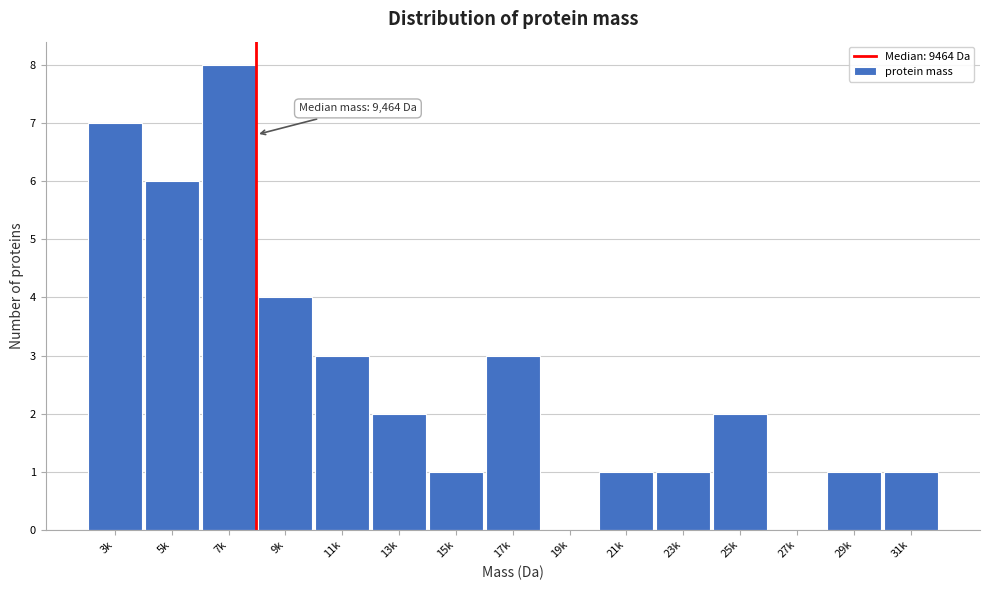

Reading left to right, extract all data points from this chart.

3k=7	5k=6	7k=8	9k=4	11k=3	13k=2	15k=1	17k=3	19k=0	21k=1	23k=1	25k=2	27k=0	29k=1	31k=1